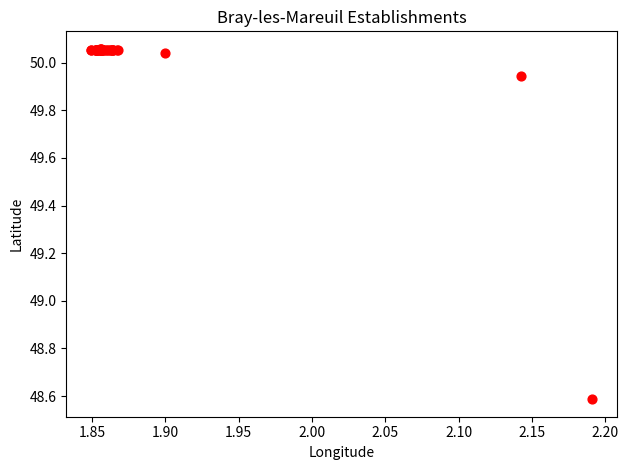

What Y value in the scatter plot is closest to 49?

48.6